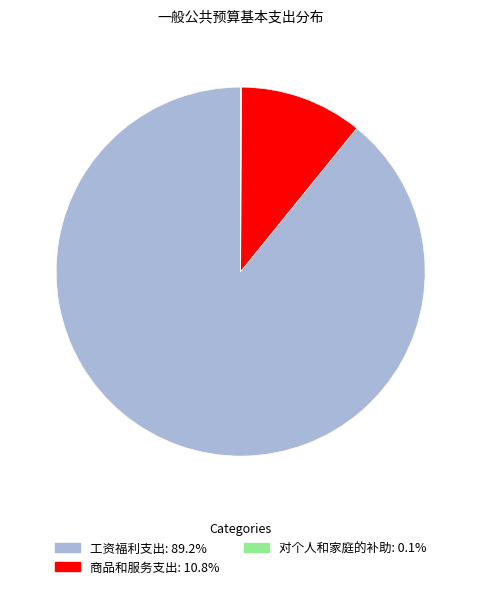

Which slice is the largest?

工资福利支出